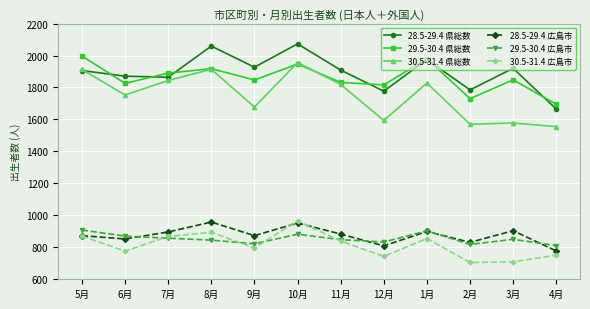

What is the value of the 29.5-30.4 県総数 point at the 7th from the left?

1832